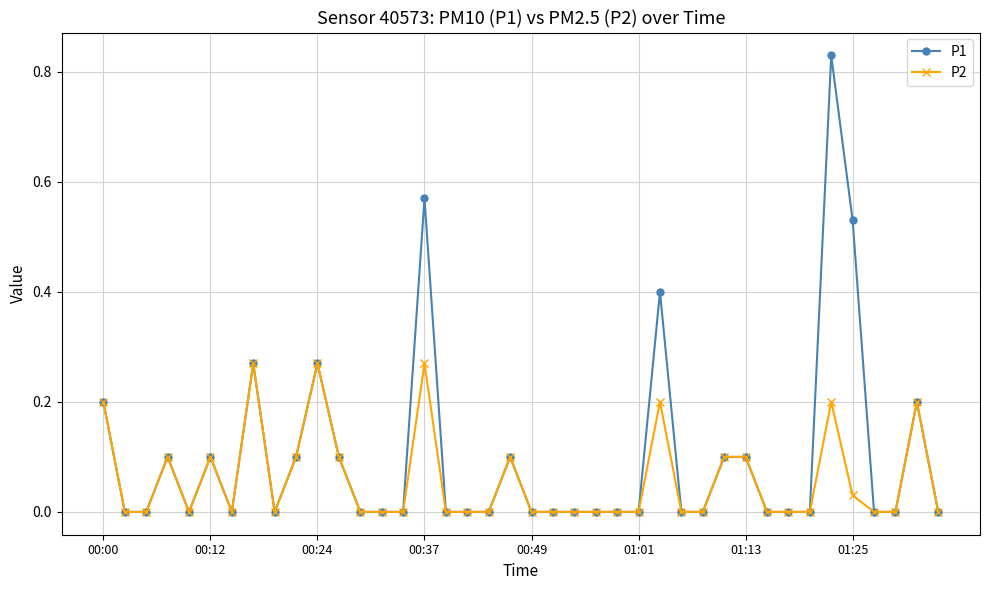

How many series are shown in this chart?

2